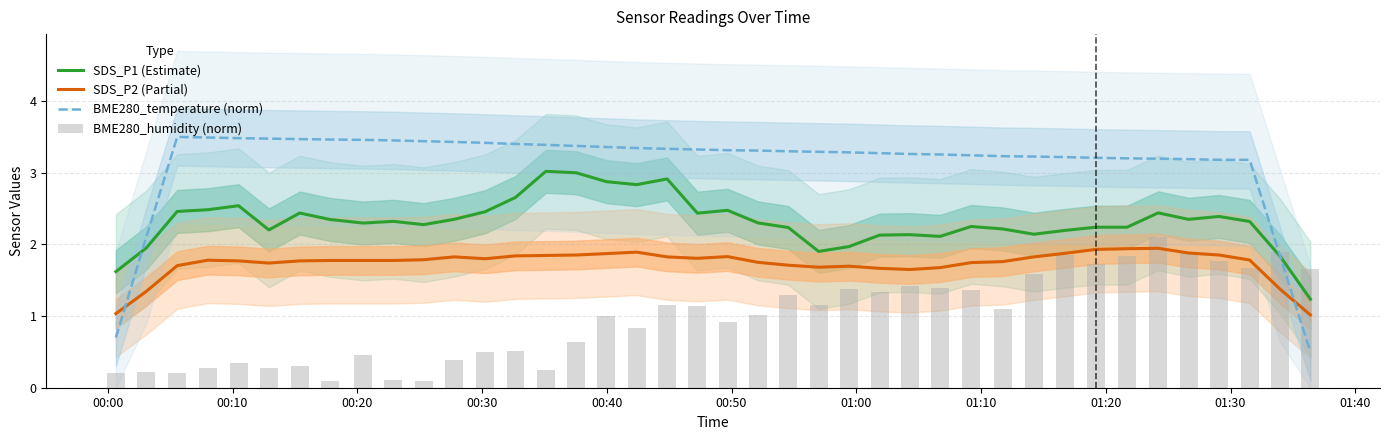

Which series has the widest spread of values?

BME280_temperature (norm)